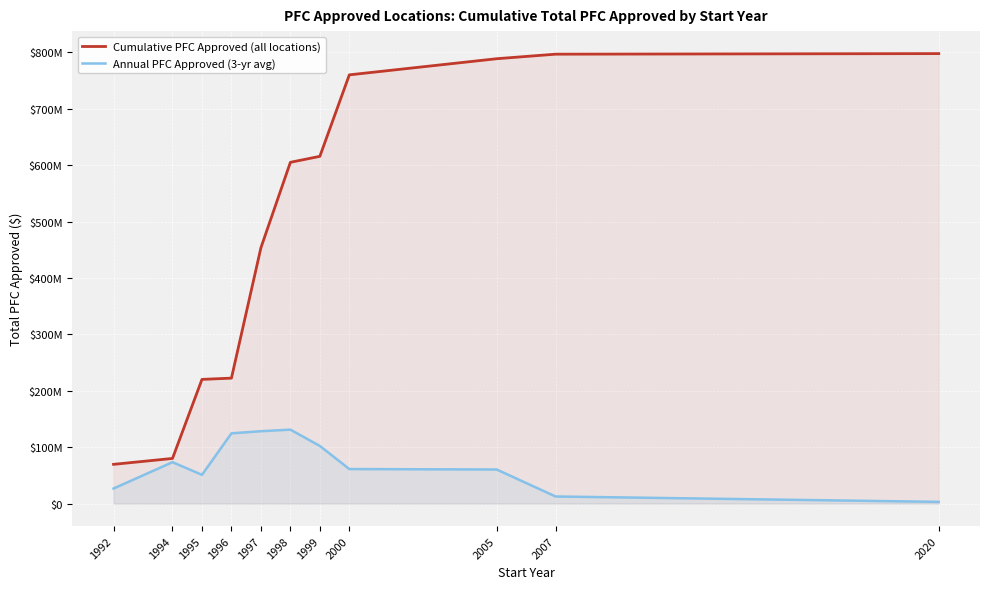

What is the difference between the Cumulative PFC Approved (all locations) values at 1999 and 1996?

393215451.0